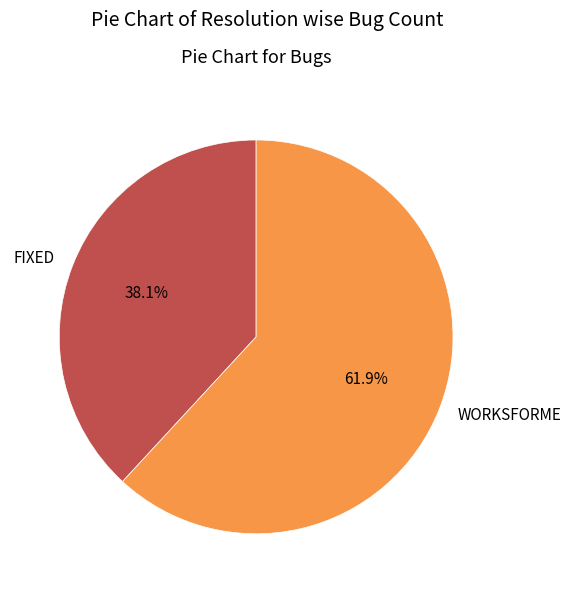

To the nearest percent, what portion does FIXED represent?

38%